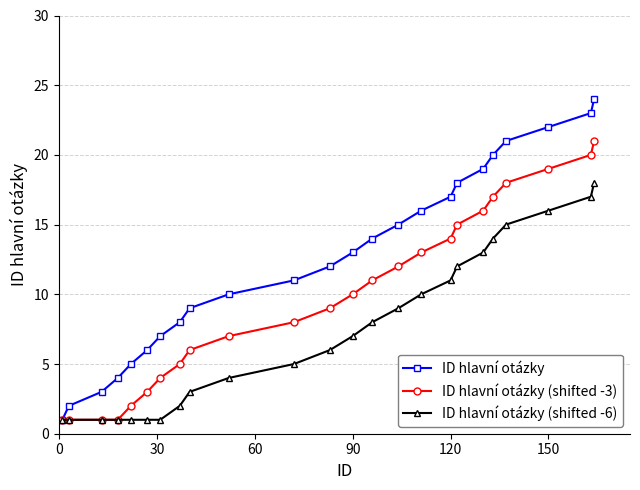

True or false: ID hlavní otázky has more than 2 points higher than both neighbors.

False